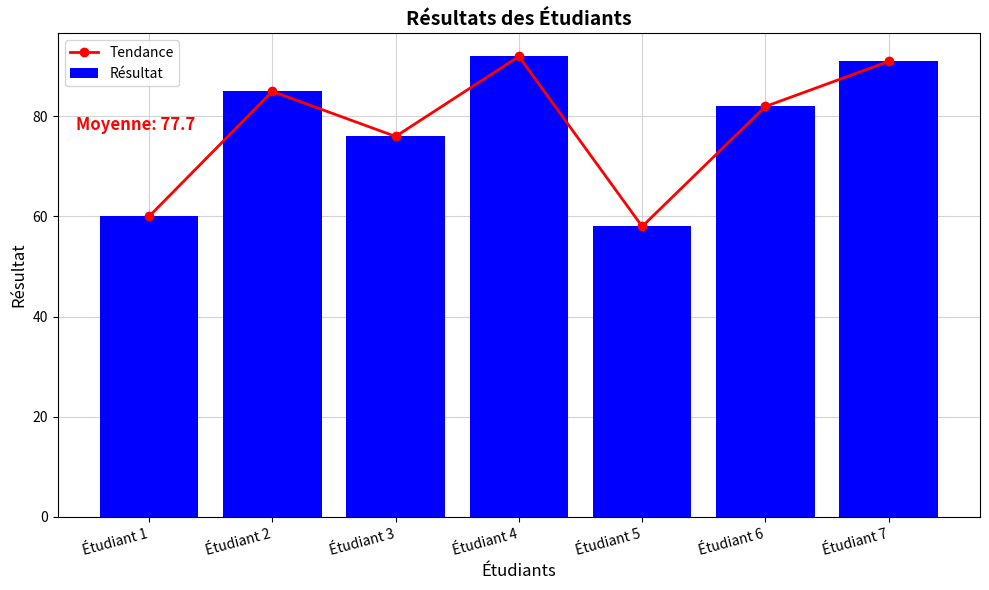

What is the average value of the Résultat series?

78